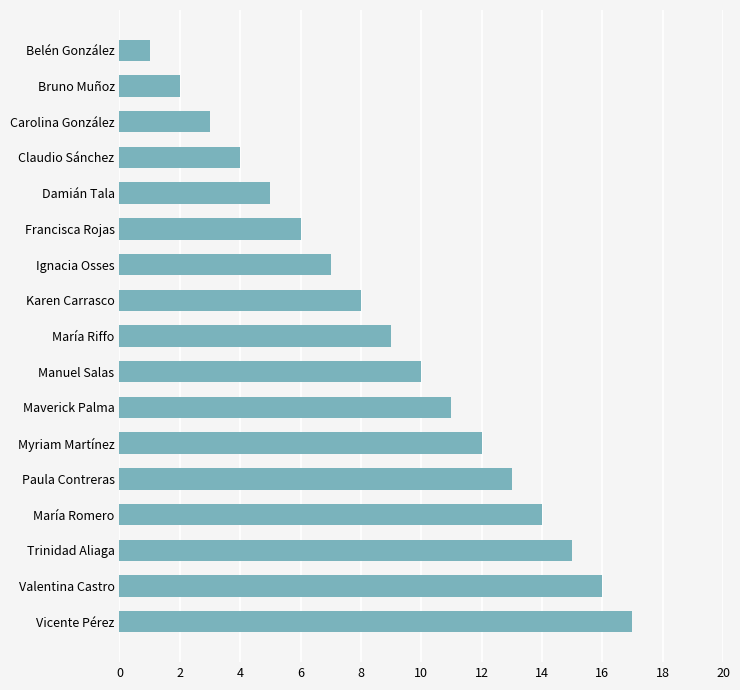

How many values are below 9?

8